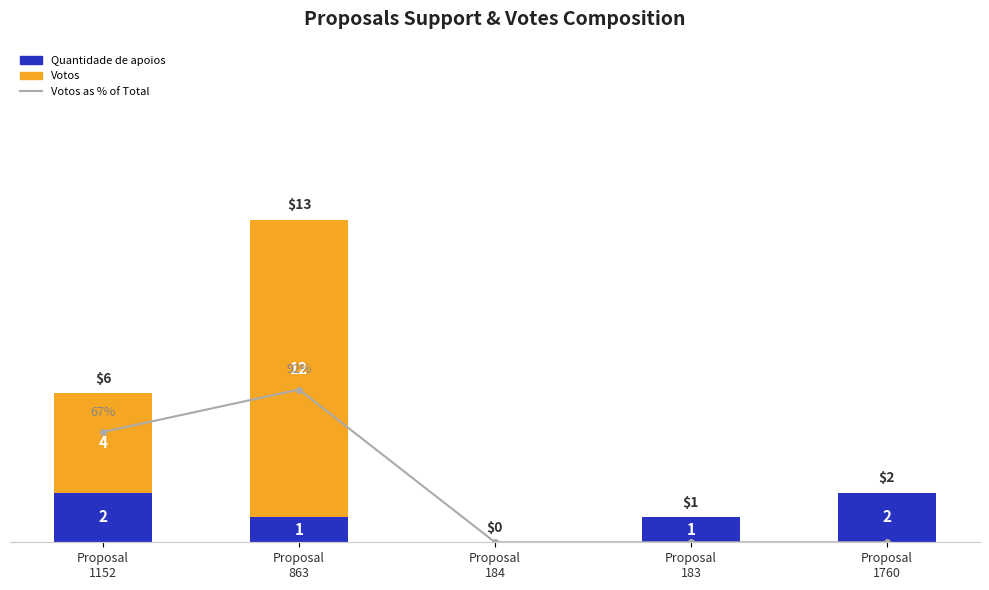

Reading left to right, list all the values displayed in this chart.

Quantidade de apoios: Proposal
1152=2.0	Proposal
863=1.0	Proposal
184=0.0	Proposal
183=1.0	Proposal
1760=2.0
Votos: Proposal
1152=4.0	Proposal
863=12.0	Proposal
184=0.0	Proposal
183=0.0	Proposal
1760=0.0
Votos as % of Total: Proposal
1152=66.7	Proposal
863=92.3	Proposal
184=0.0	Proposal
183=0.0	Proposal
1760=0.0